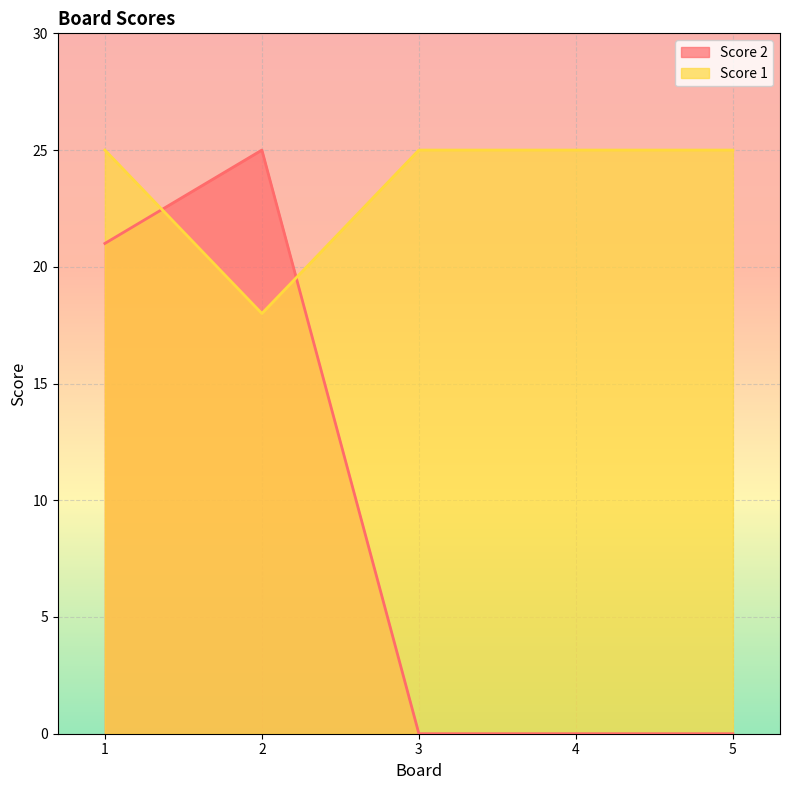

What is the value of the Score 2 point at the 2nd from the left?

25